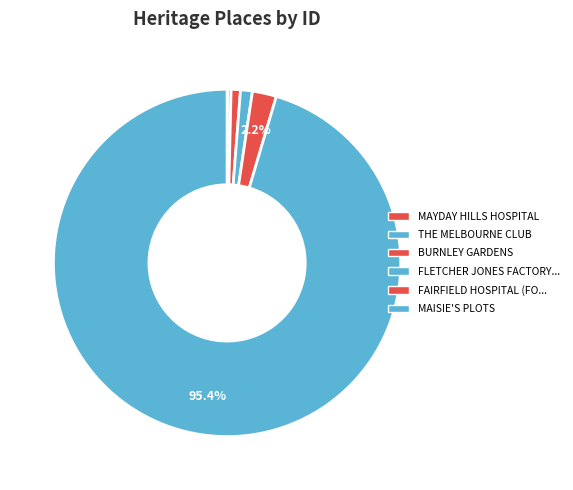

To the nearest percent, what is the difference between the largest and smallest slice percentages?

95%